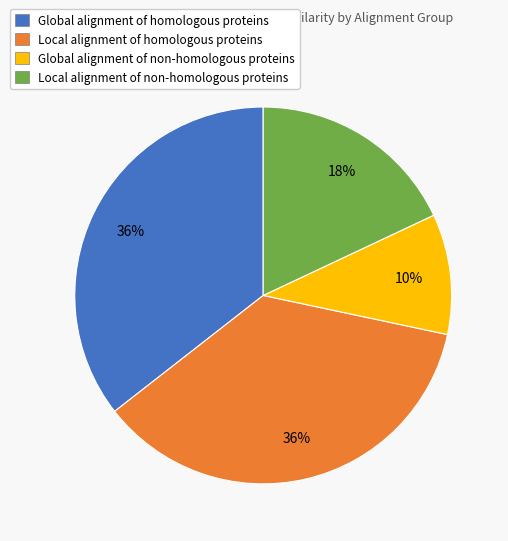

To the nearest percent, what is the difference between the largest and smallest slice percentages?

26%